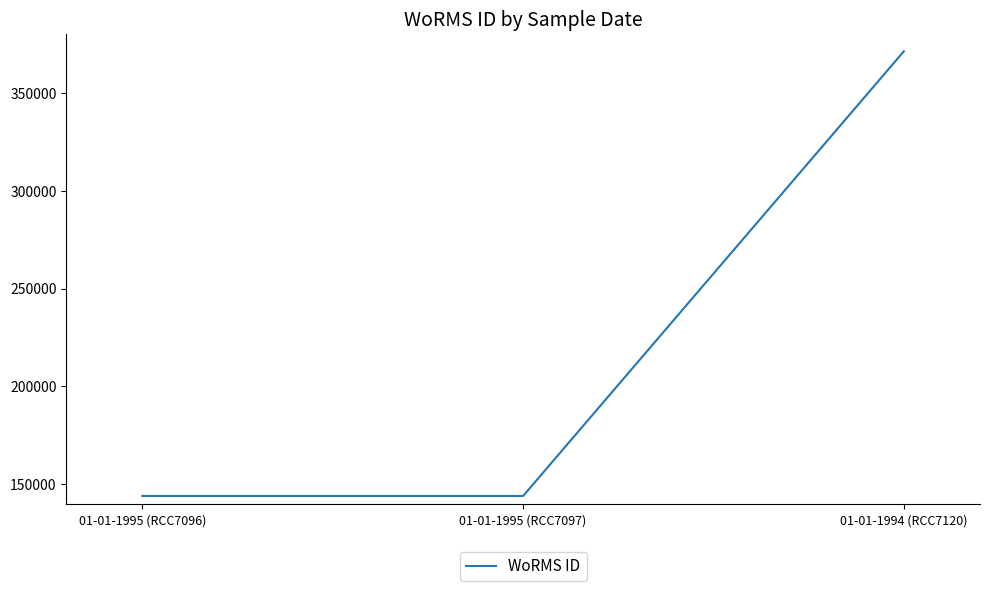

Reading left to right, transcribe all the data shown in this chart.

01-01-1995 (RCC7096)=144099	01-01-1995 (RCC7097)=144099	01-01-1994 (RCC7120)=371106